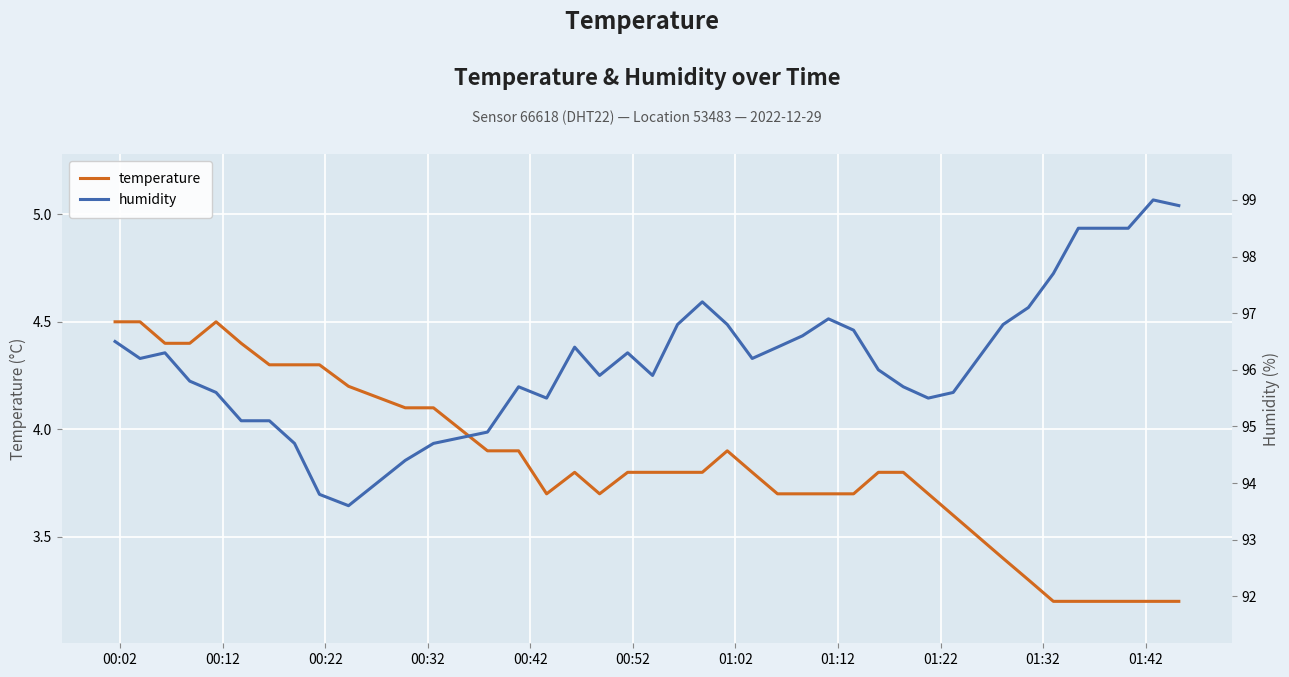

True or false: humidity and temperature cross at least once.

False